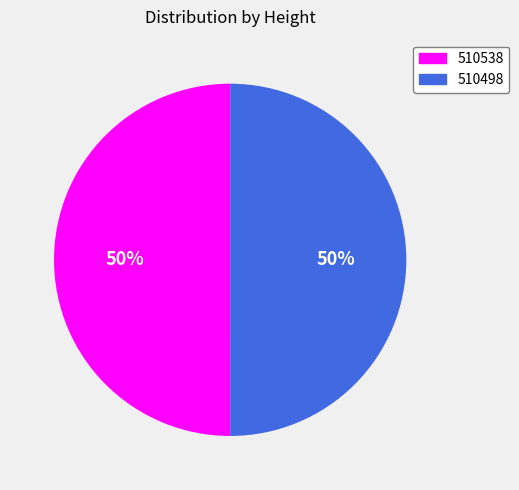

What is the ratio of the value at 510538 to the value at 510498?

1.0